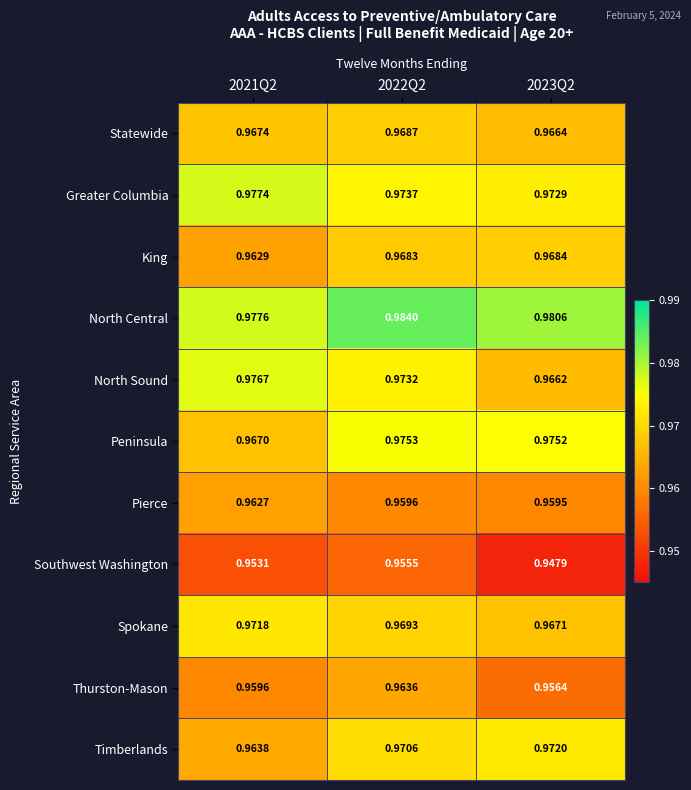

At how many categories does at least one series exceed 0?

3